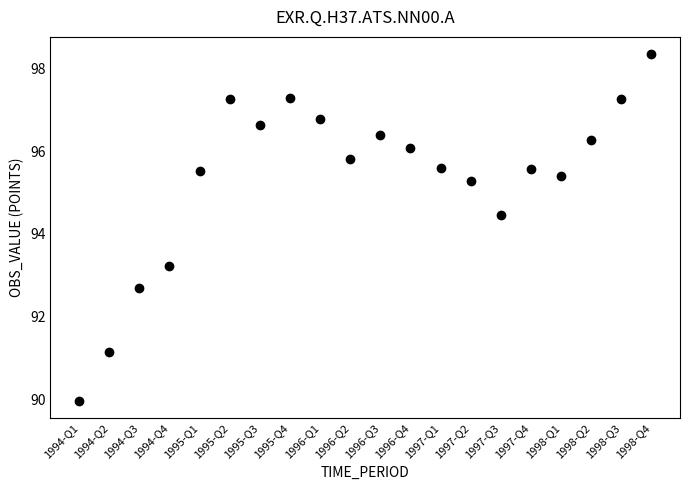

What Y value in the scatter plot is closest to 94?

94.5